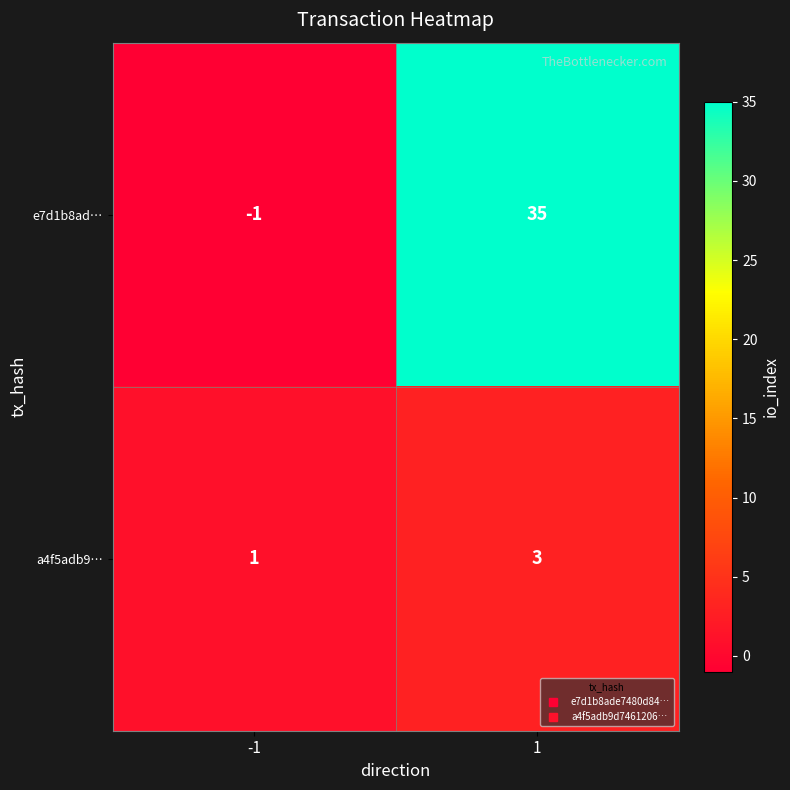

What is the sum of the a4f5adb9… values at 1 and -1?

4